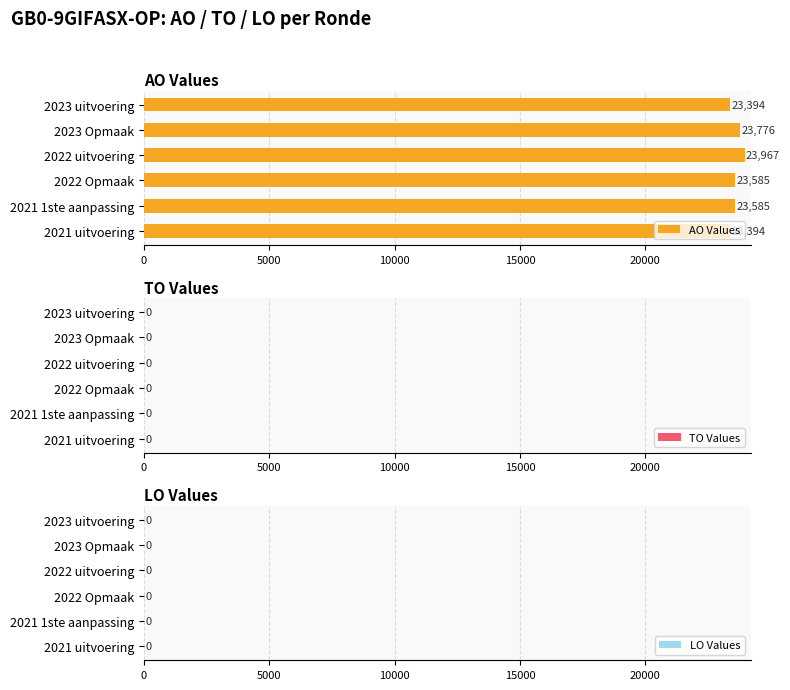

What is the average value?

23617